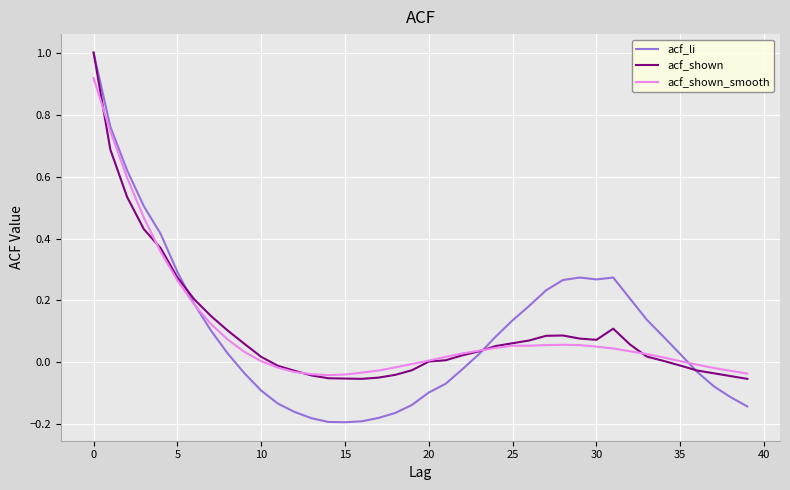

What is the greatest value displayed?

1.0